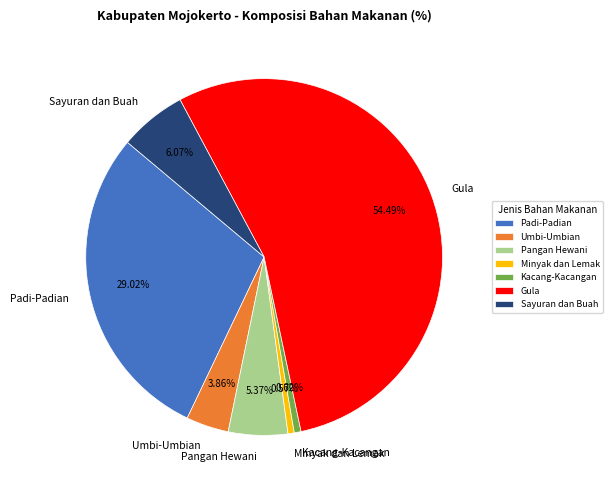

Count the number of slices in the pie.

7